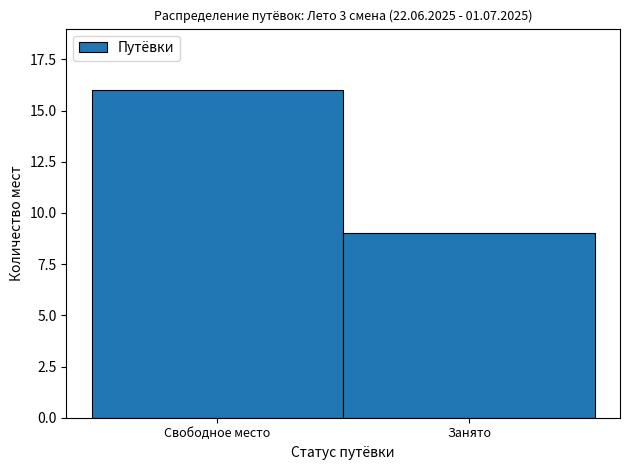

Reading left to right, extract all data points from this chart.

Свободное место=16	Занято=9